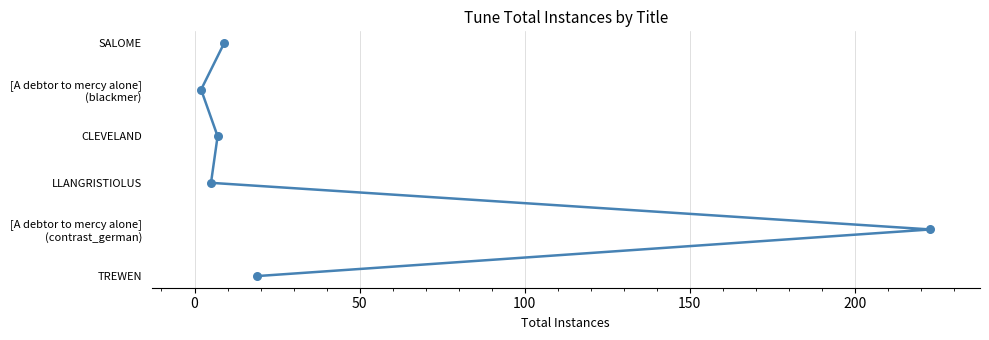

Approximately how many times larger is the value at 100 compared to 150?

0.8